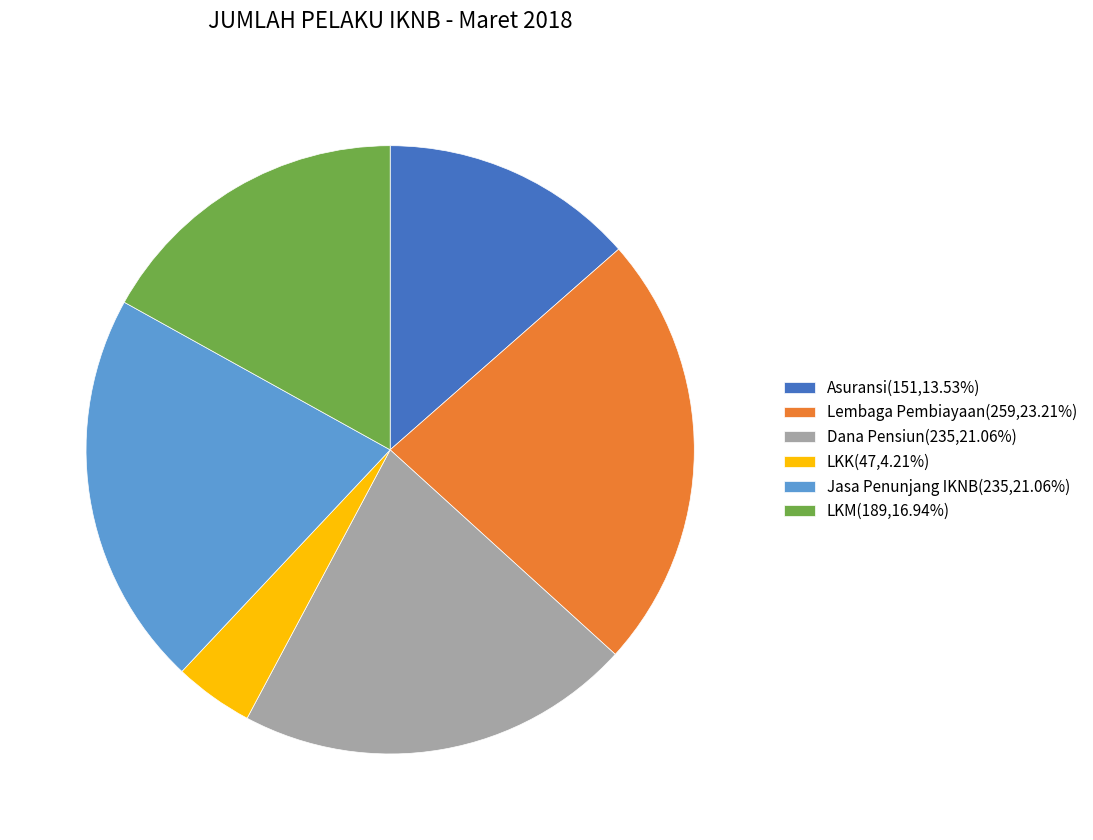

Is Jasa Penunjang IKNB(235,21.06%) the majority of the pie?

No